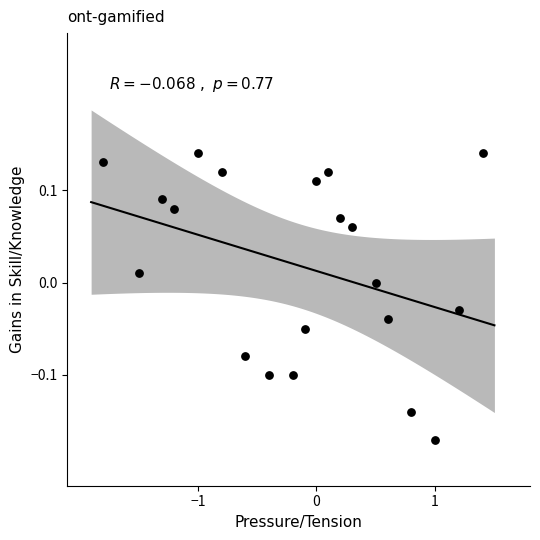

What is the range of X values (max minus min)?

3.2